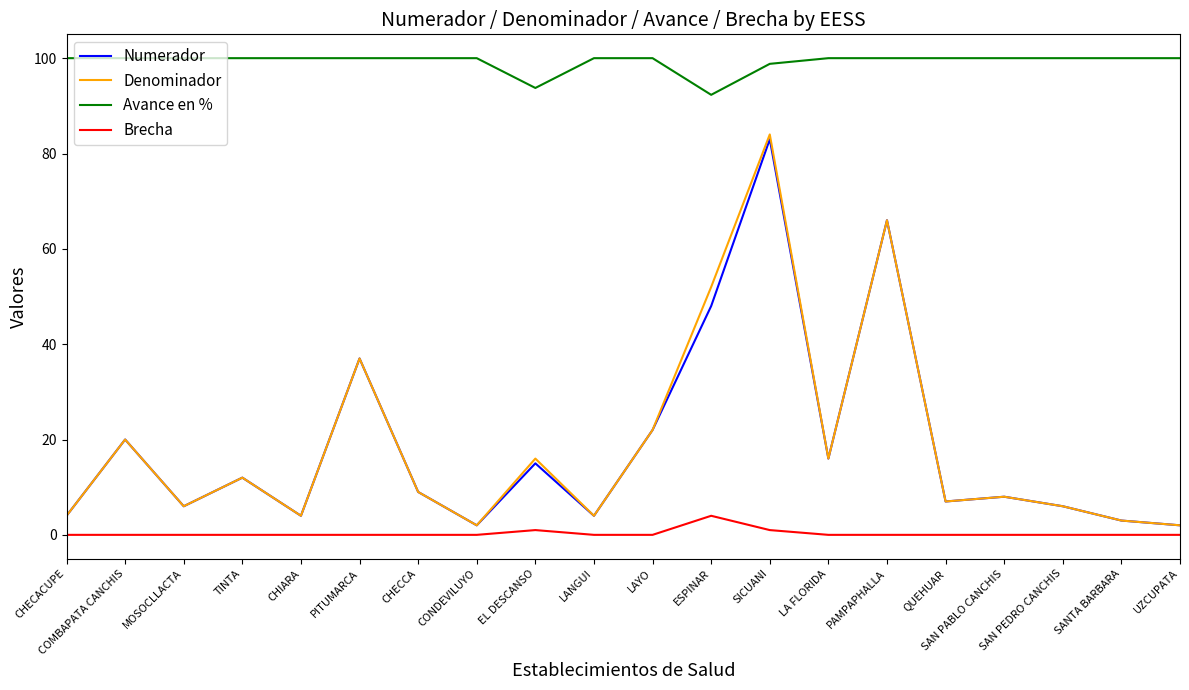

Which series has the largest range (max minus min)?

Denominador